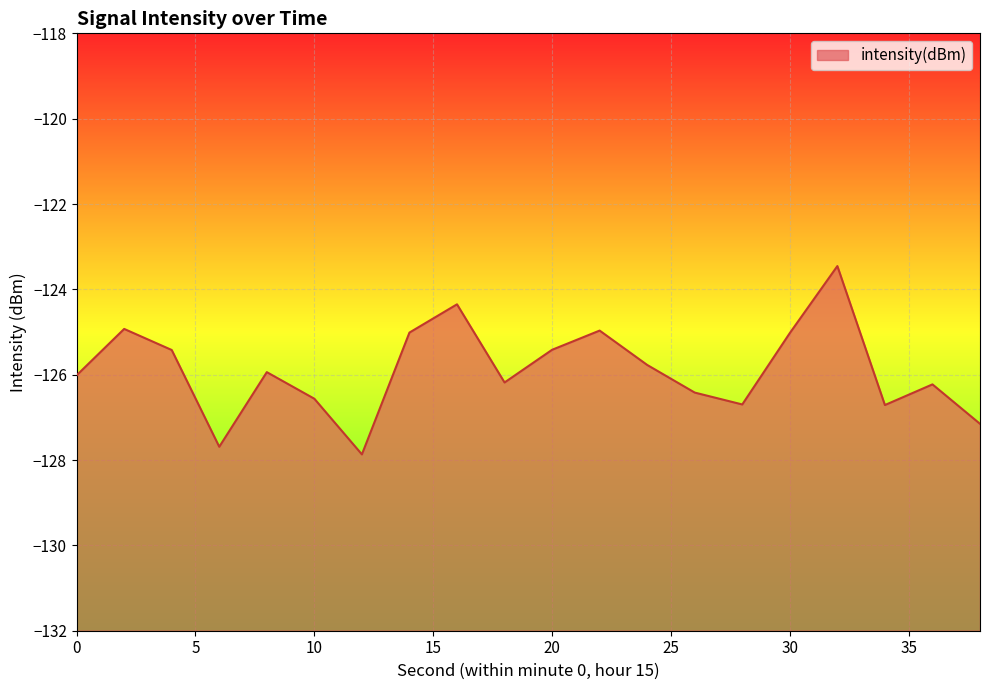

What is the smallest value displayed?

-127.9